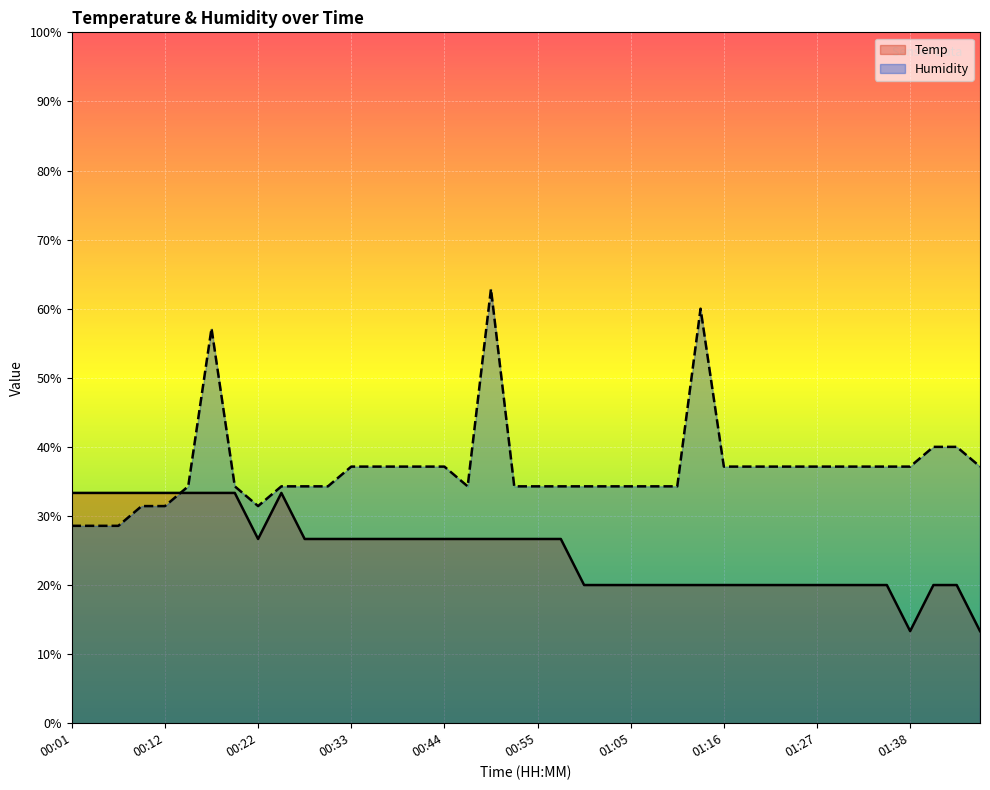

What is the sum of the Humidity values at 01:00 and 01:27?

71.4